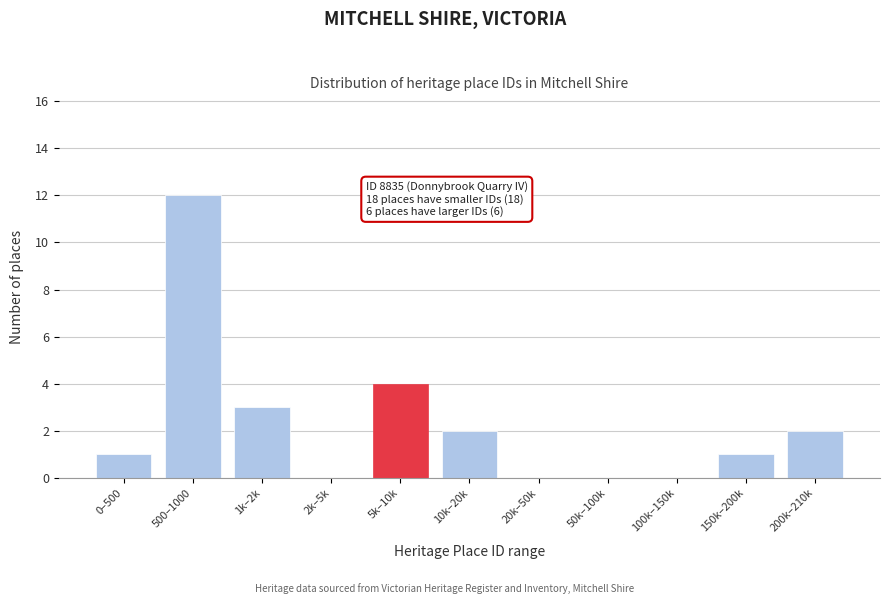

Reading right to left, extract all data points from this chart.

200k–210k=2	150k–200k=1	100k–150k=0	50k–100k=0	20k–50k=0	10k–20k=2	5k–10k=4	2k–5k=0	1k–2k=3	500–1000=12	0–500=1